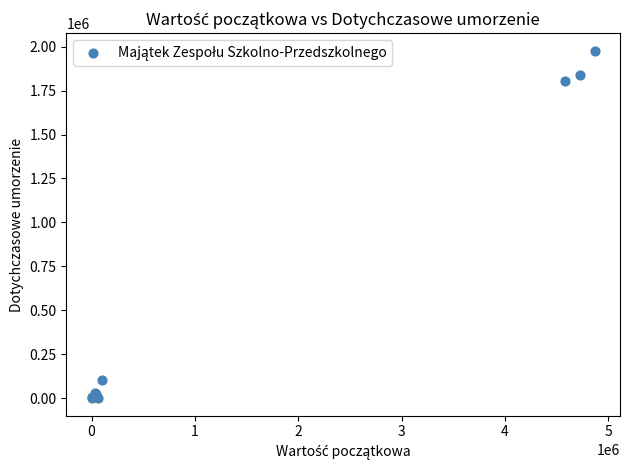

What Y value in the scatter plot is closest to 988711?

1803026.4